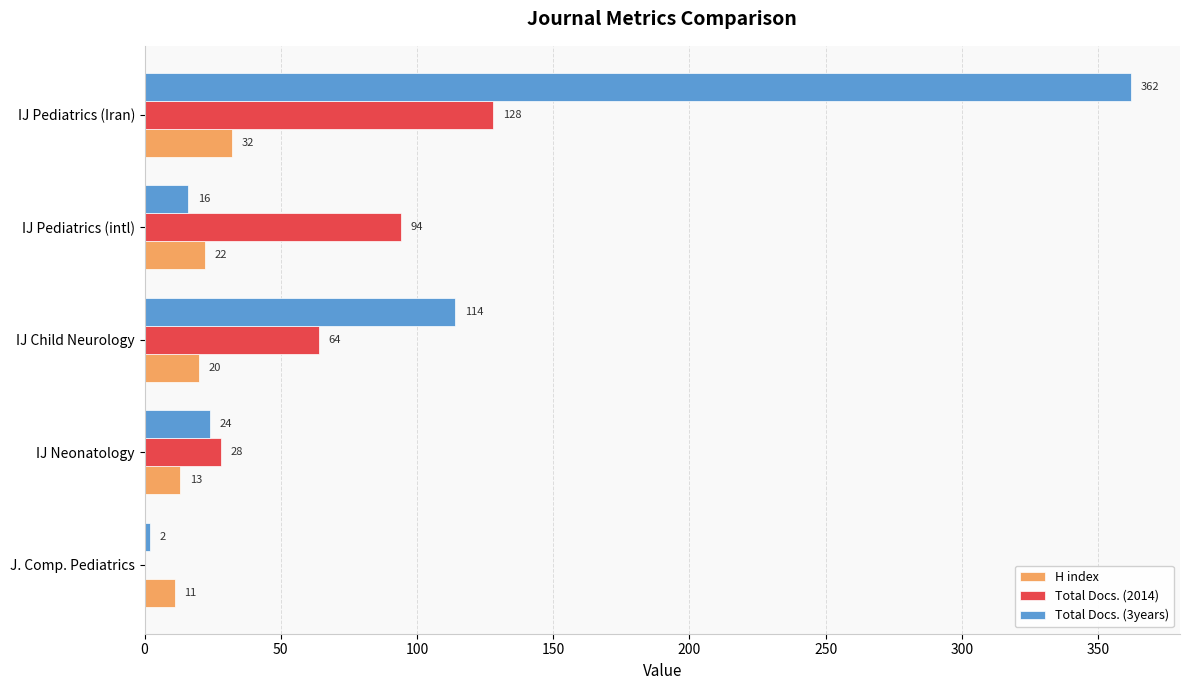

What is the maximum value for Total Docs. (2014)?

128